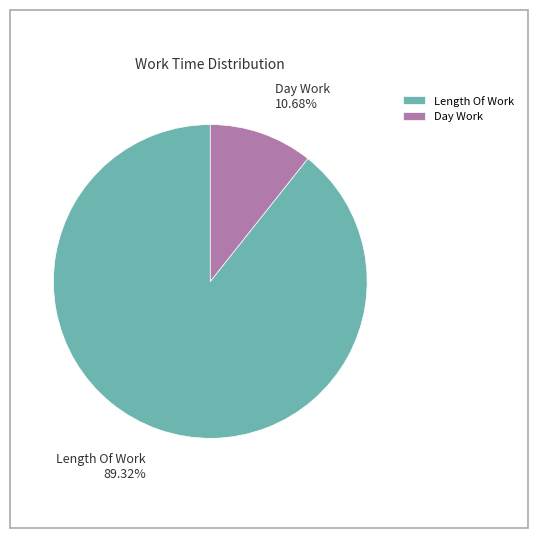

Do Length Of Work and Day Work together represent more than half of the pie?

Yes